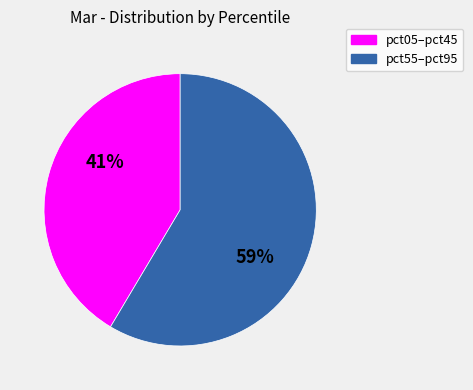

Does any single category account for the majority?

Yes